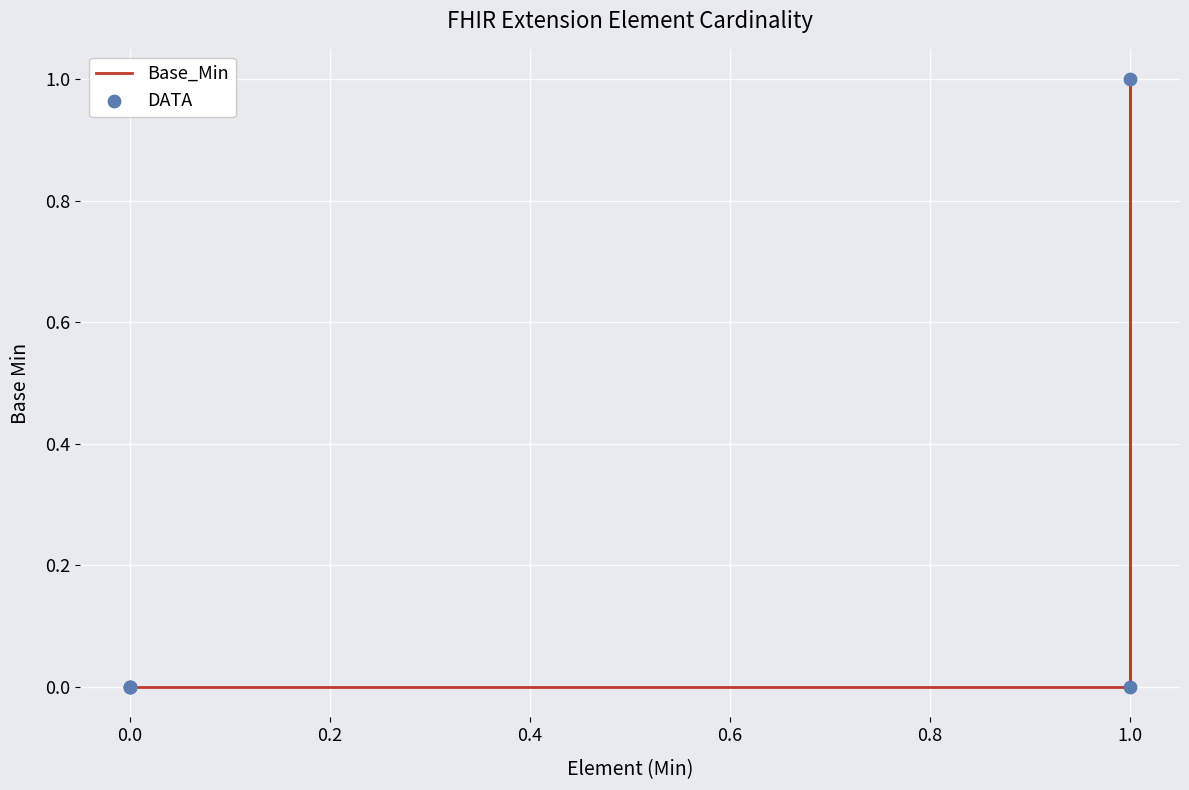

Which series has the largest total across all categories?

Base_Min